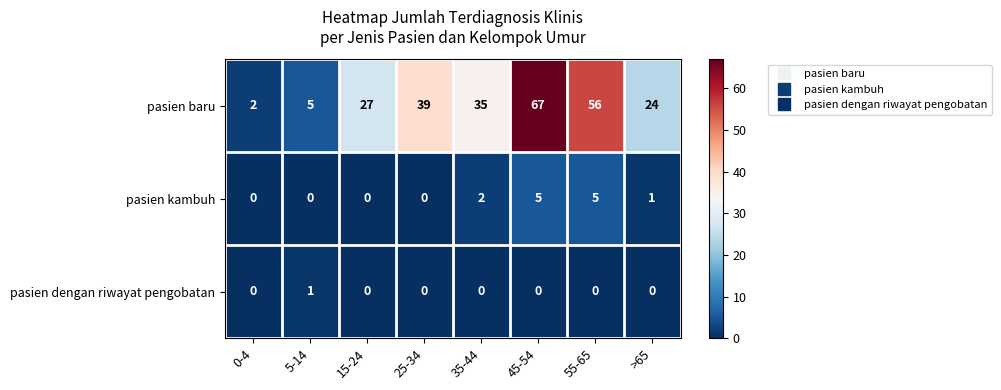

Which series has the widest spread of values?

pasien baru